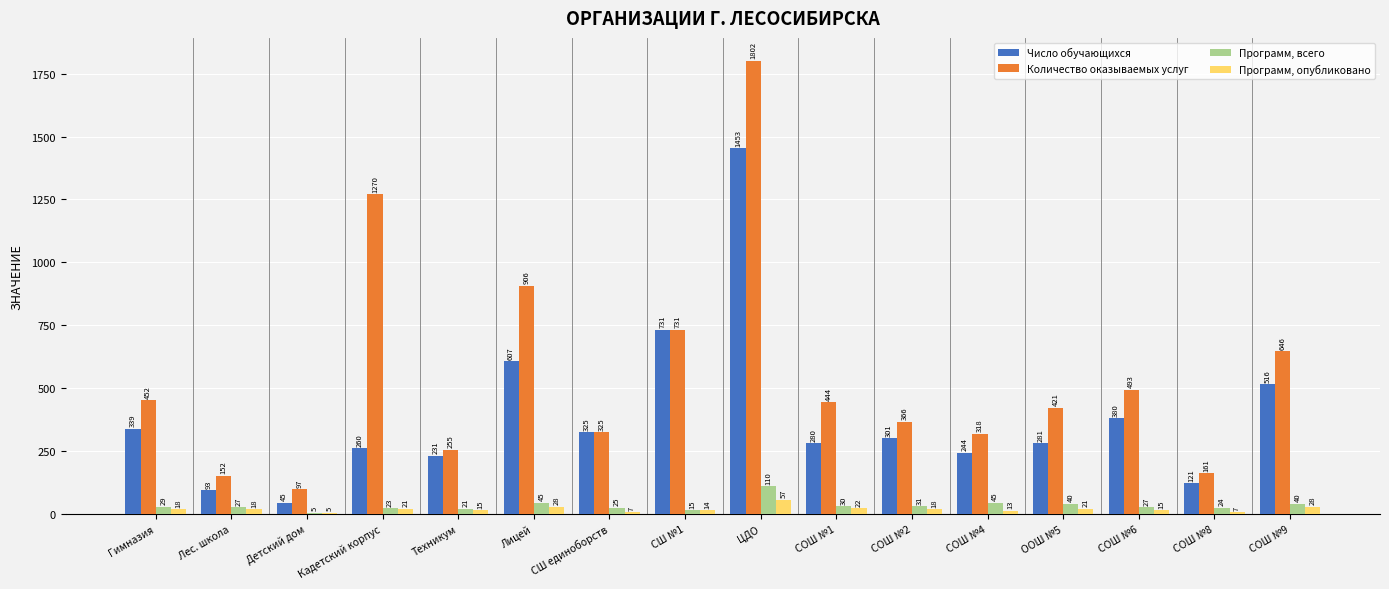

Does the chart contain stacked bars?

No